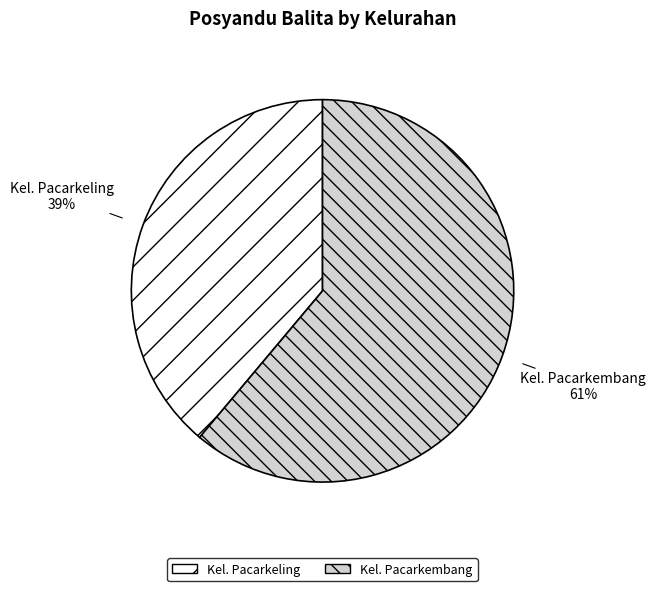

The Kel. Pacarkembang slice represents 61% of the pie. True or false?

True